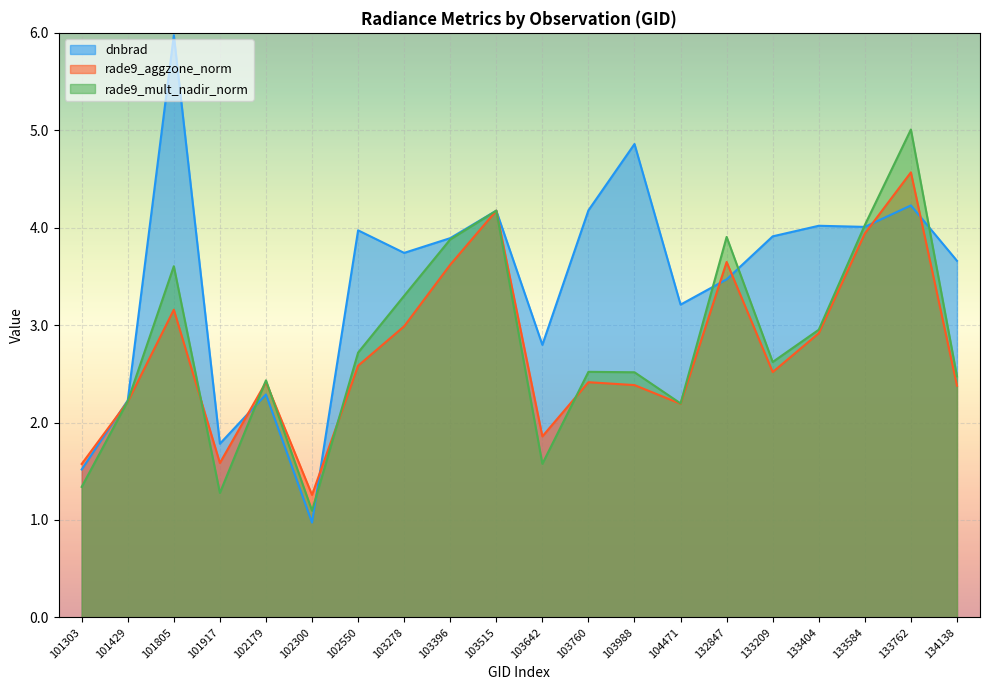

How many lines are shown in the chart?

3